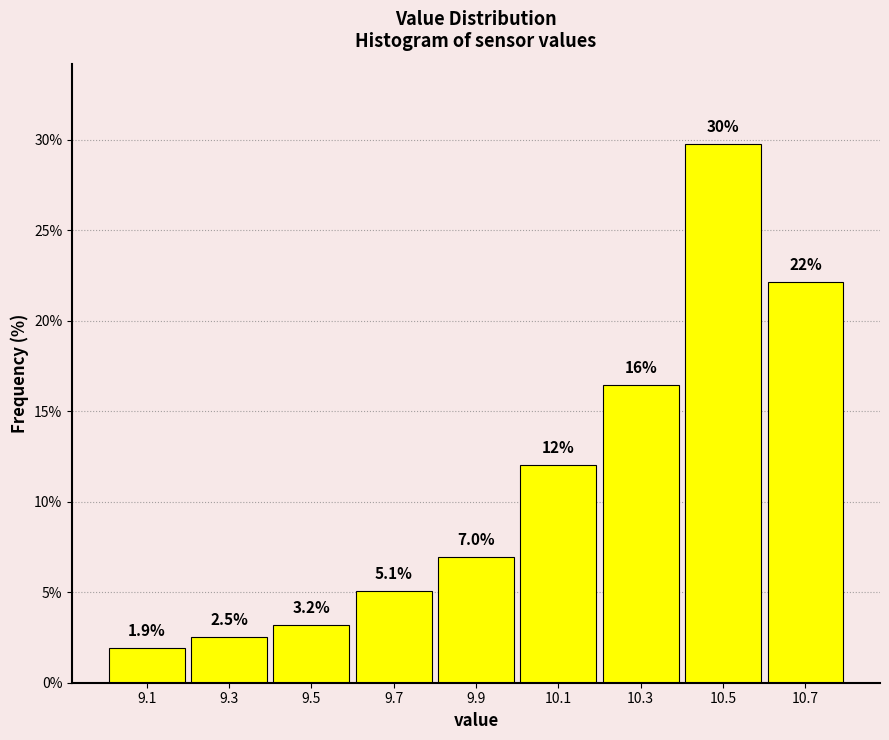

Which range on the x-axis has the tallest bar?

10.4 to 10.6